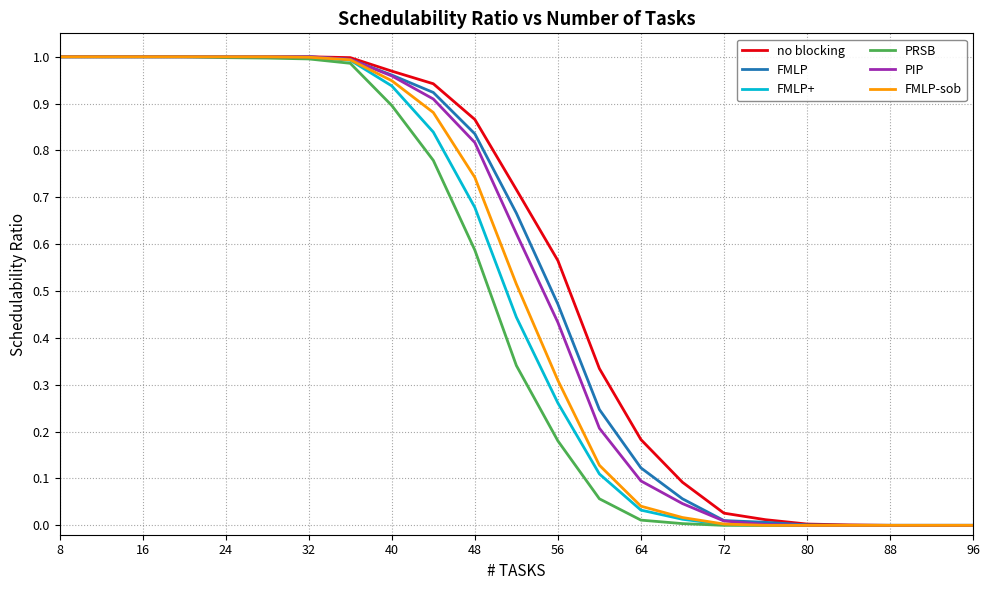

True or false: PIP has a value of 1.1 at 48.

False